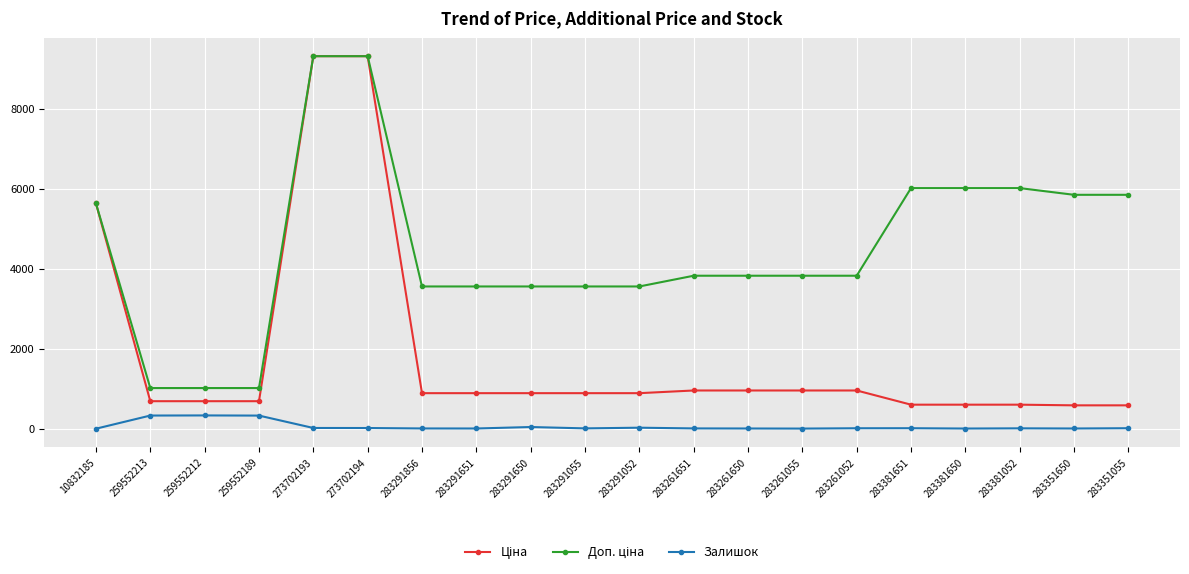

What is the maximum value shown in the chart?

9321.4